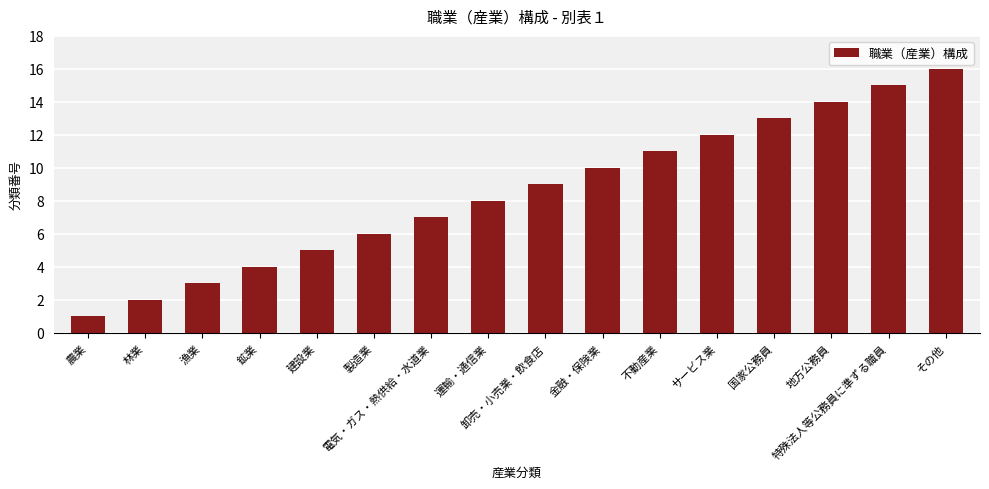

List the labels in order of value, smallest first.

農業, 林業, 漁業, 鉱業, 建設業, 製造業, 電気・ガス・熱供給・水道業, 運輸・通信業, 卸売・小売業・飲食店, 金融・保険業, 不動産業, サービス業, 国家公務員, 地方公務員, 特殊法人等公務員に準ずる職員, その他